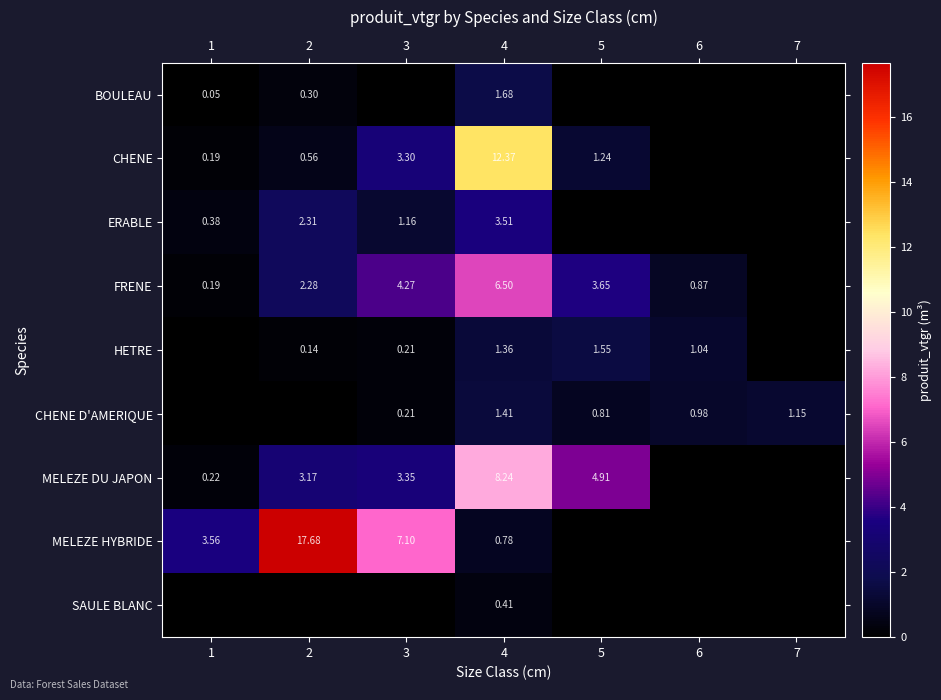

Which has a higher value, 1 or 7?

1